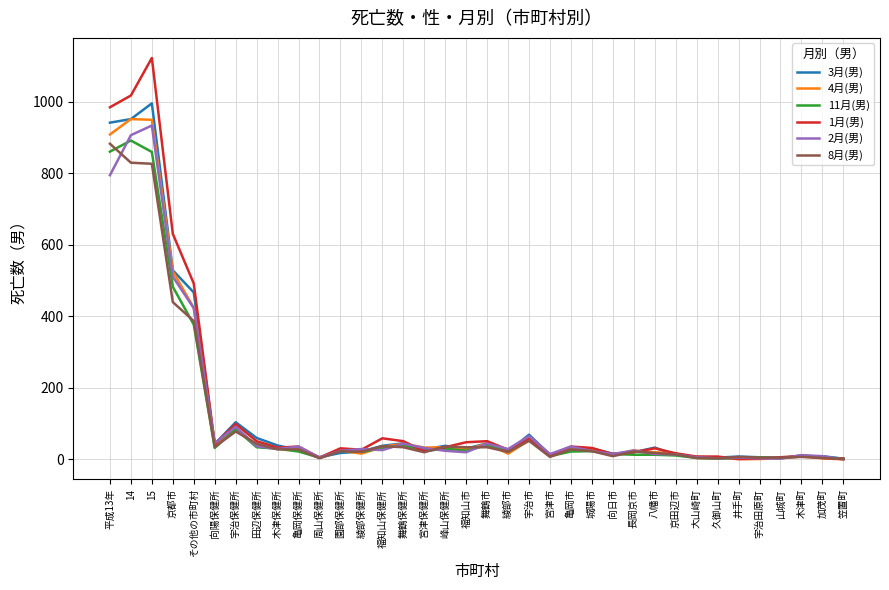

What is the sum of all 8月(男) values?

4052